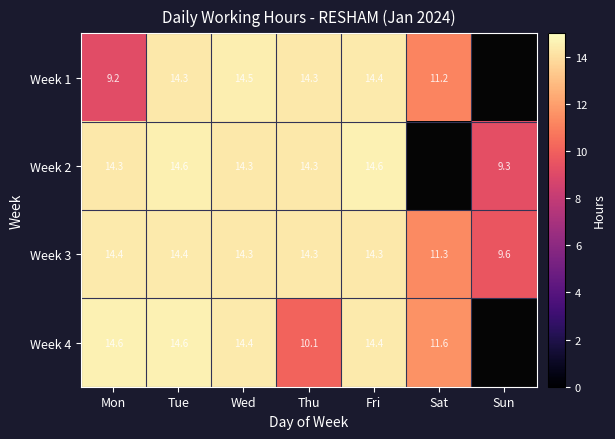

Between Wed and Sun, which series saw the biggest shift?

Week 2